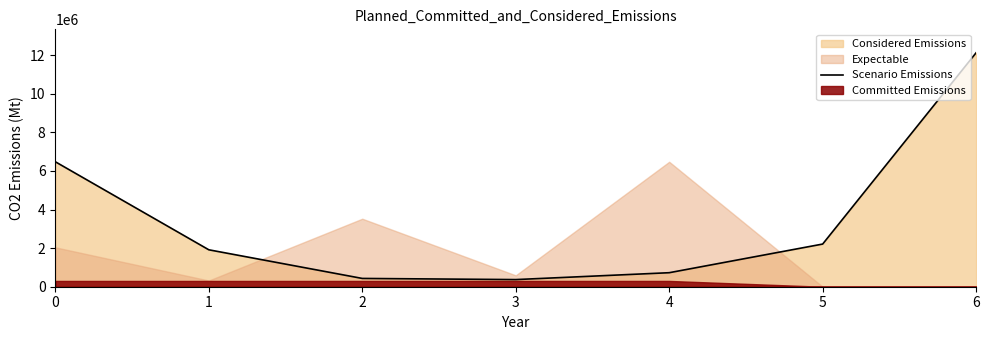

What is the smallest value displayed?

369819.0